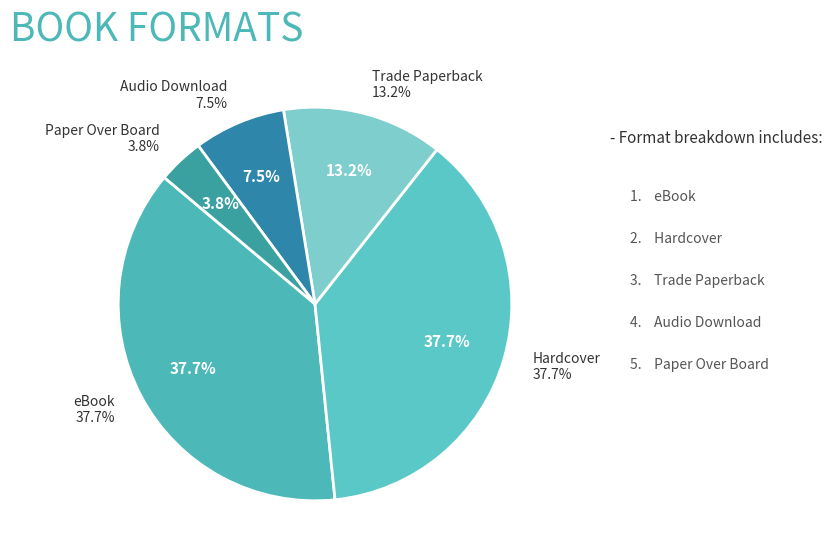

Is eBook the majority of the pie?

No